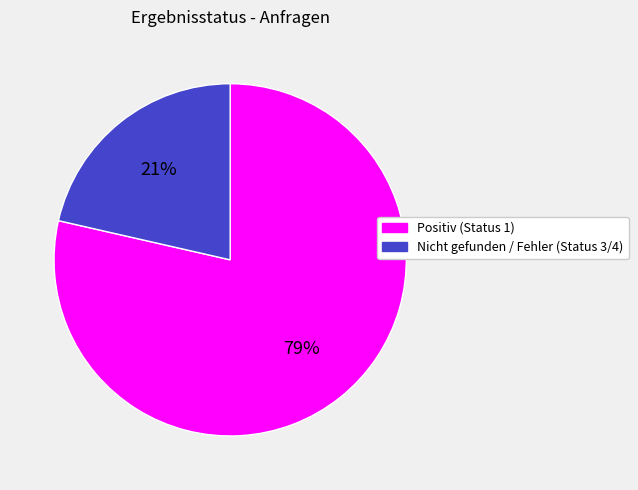

Is there a majority slice in this chart?

Yes